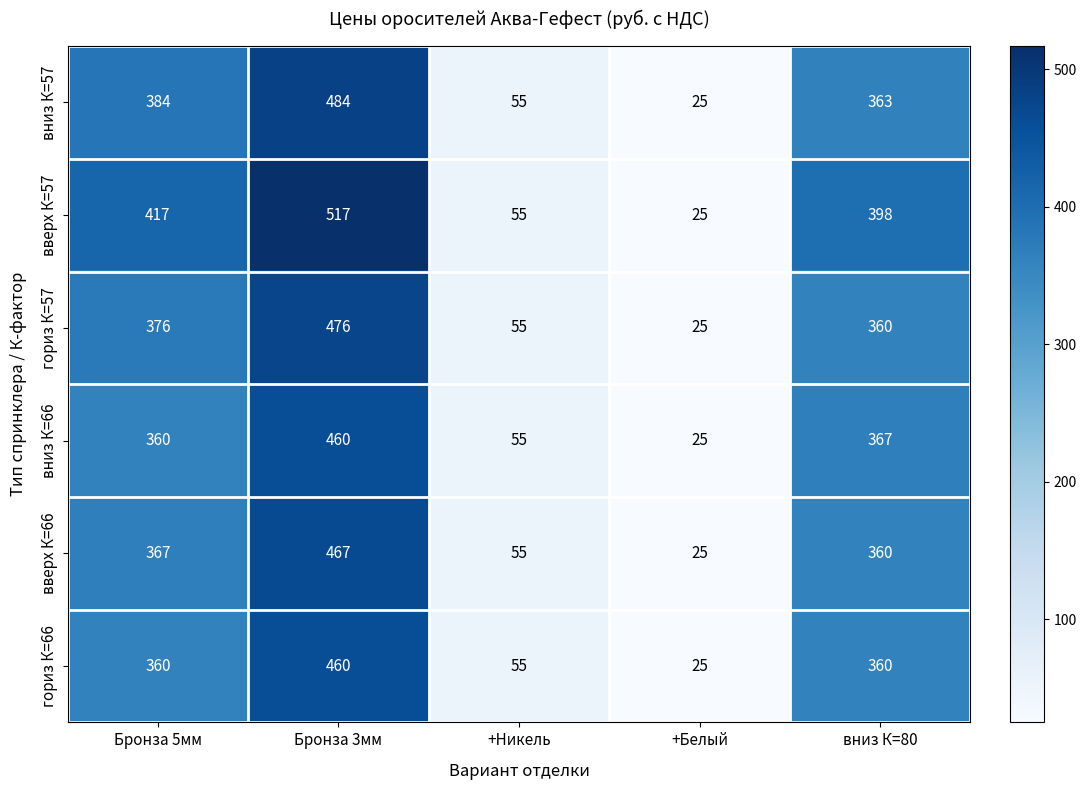

Which category has the highest value across all series?

Бронза 3мм